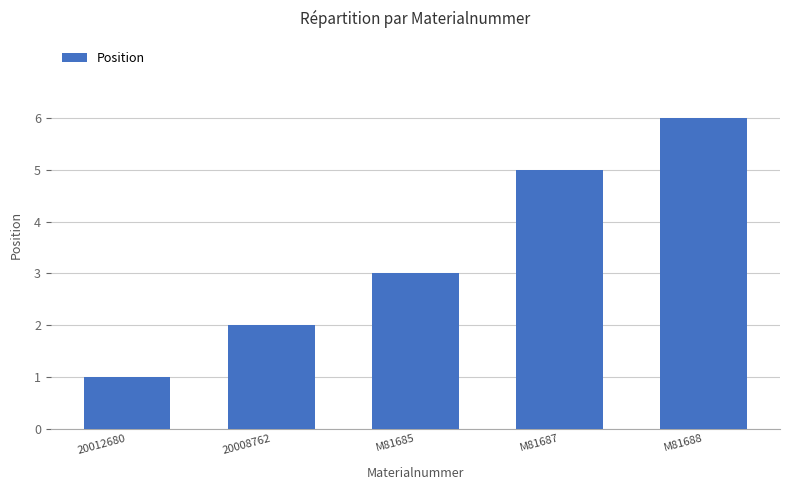

How many categories are shown in the chart?

5